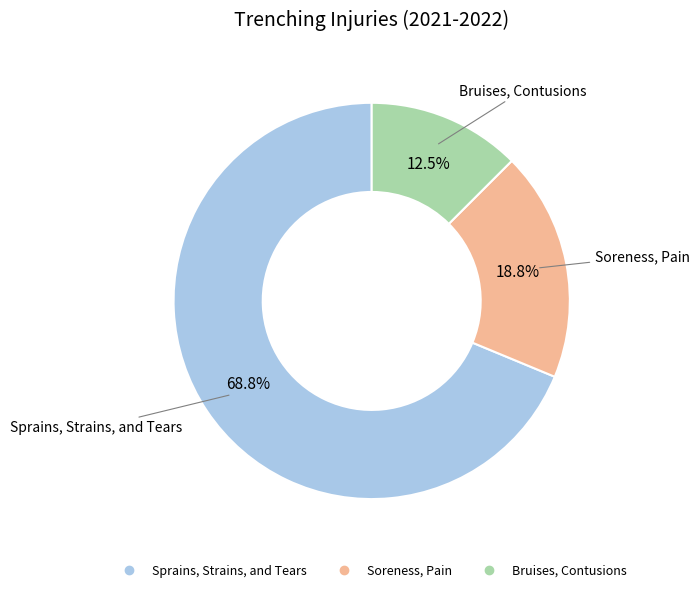

To the nearest percent, what portion does Sprains, Strains, and Tears represent?

69%